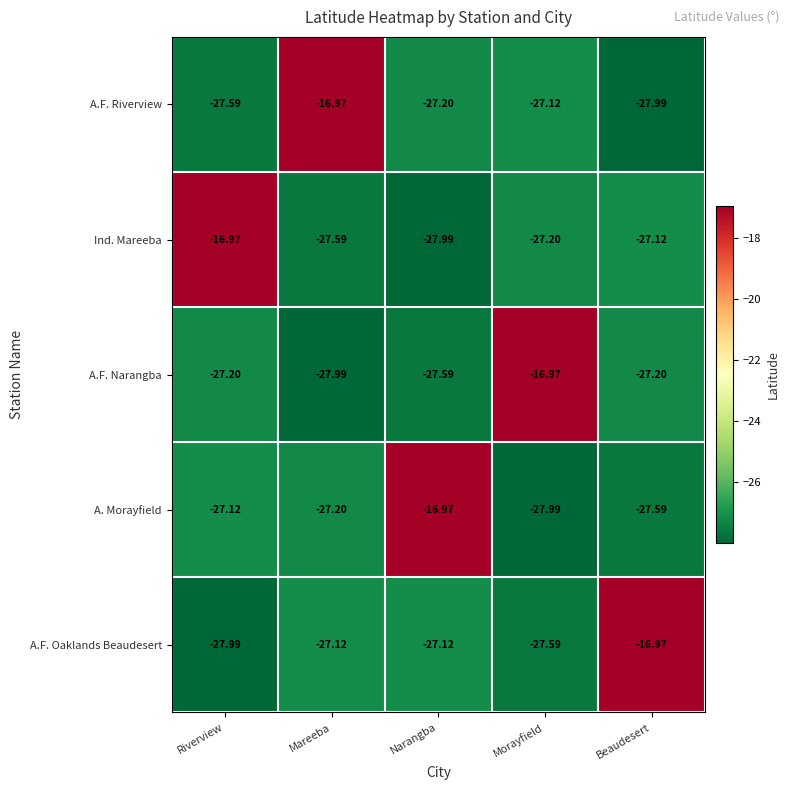

Between Narangba and Morayfield, which series saw the biggest shift?

A. Morayfield